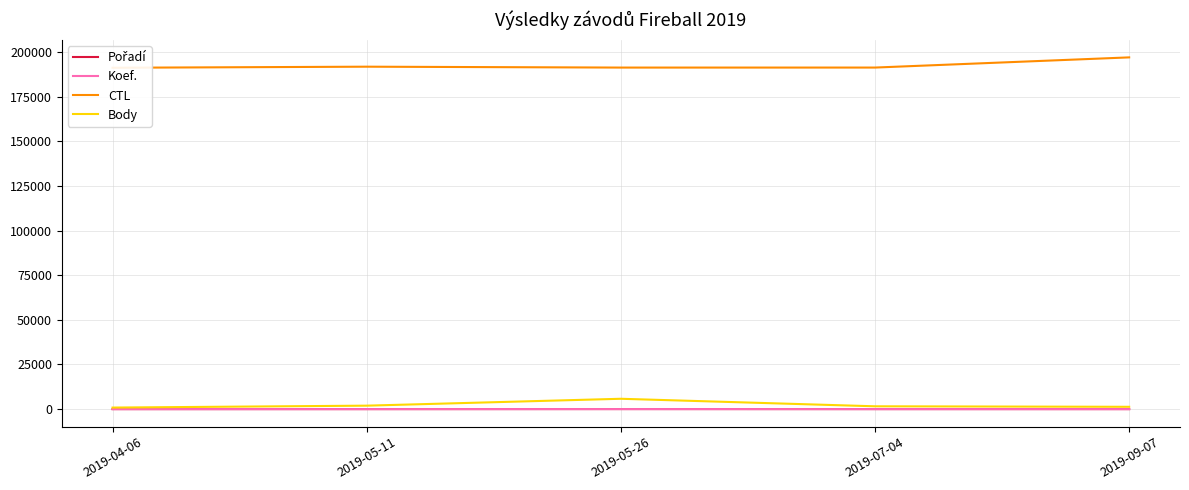

At which category does the chart reach its minimum across all series?

2019-04-06